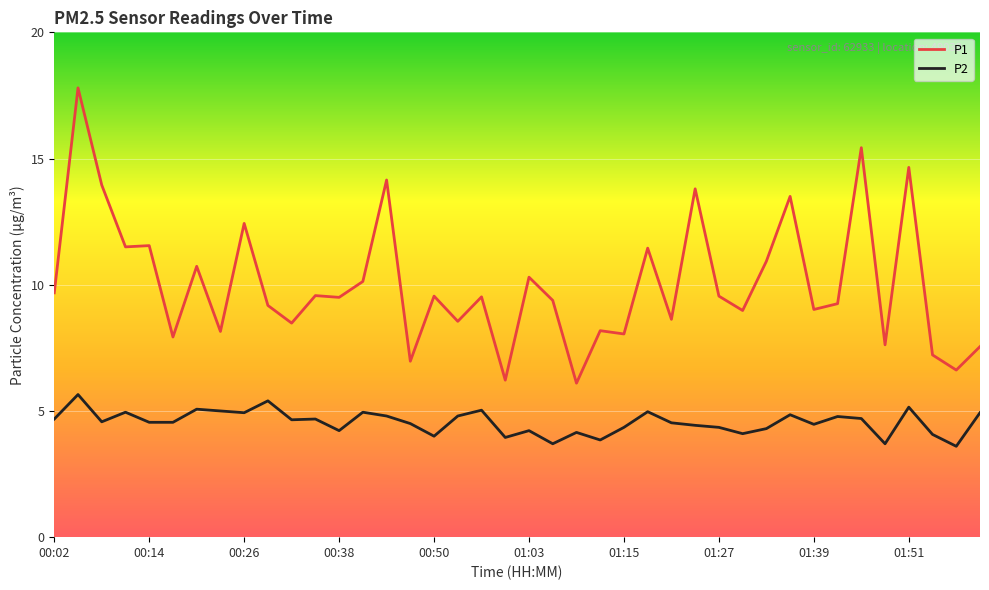

True or false: P2 and P1 cross at least once.

False